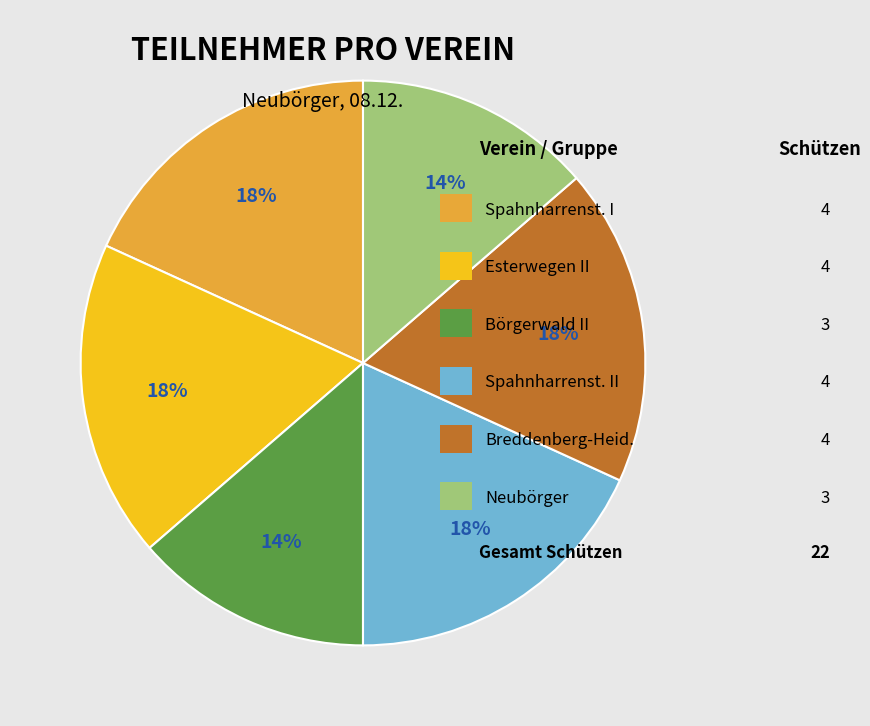

Is there any slice that represents more than half of the pie?

No